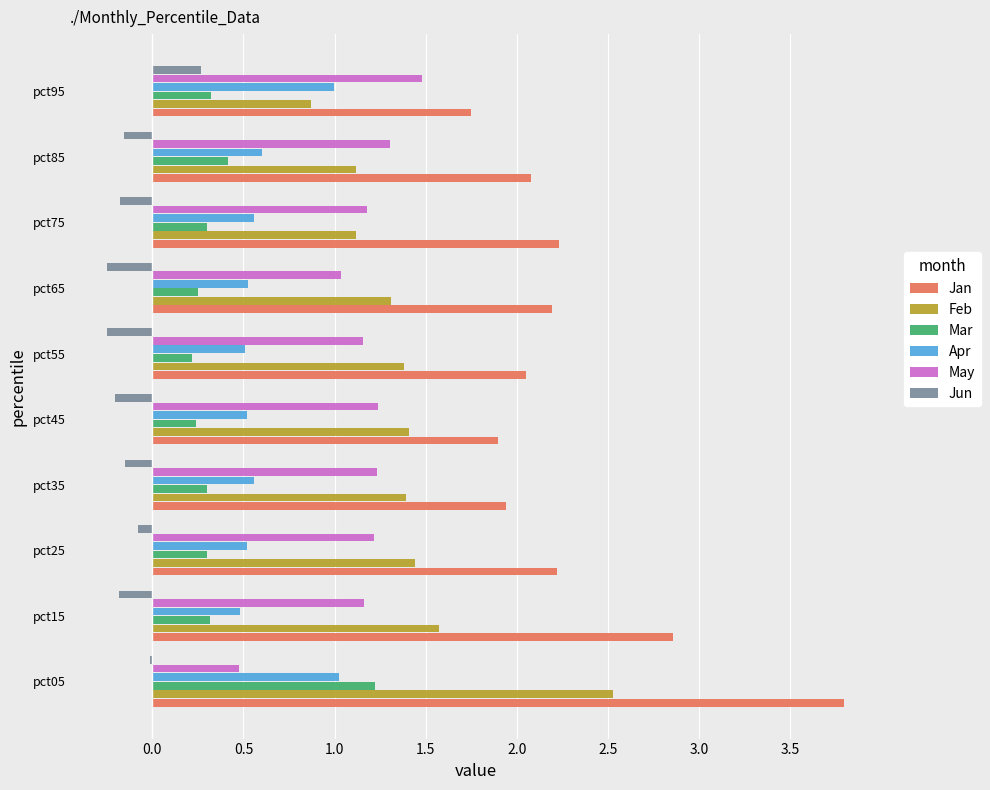

At which category does the chart reach its peak across all series?

pct05